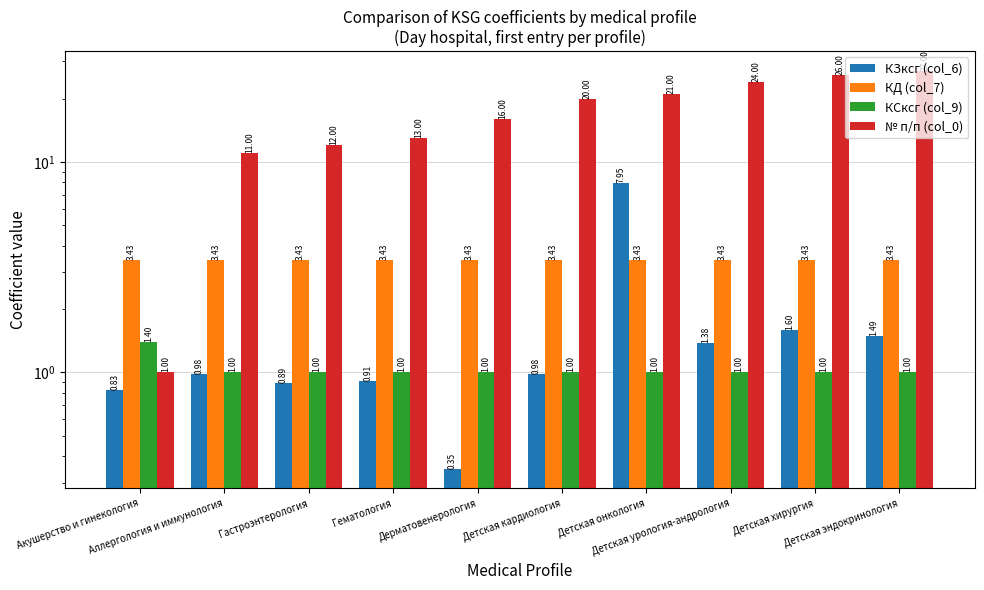

What is the difference between the highest and lowest values at Детская хирургия?

25.0